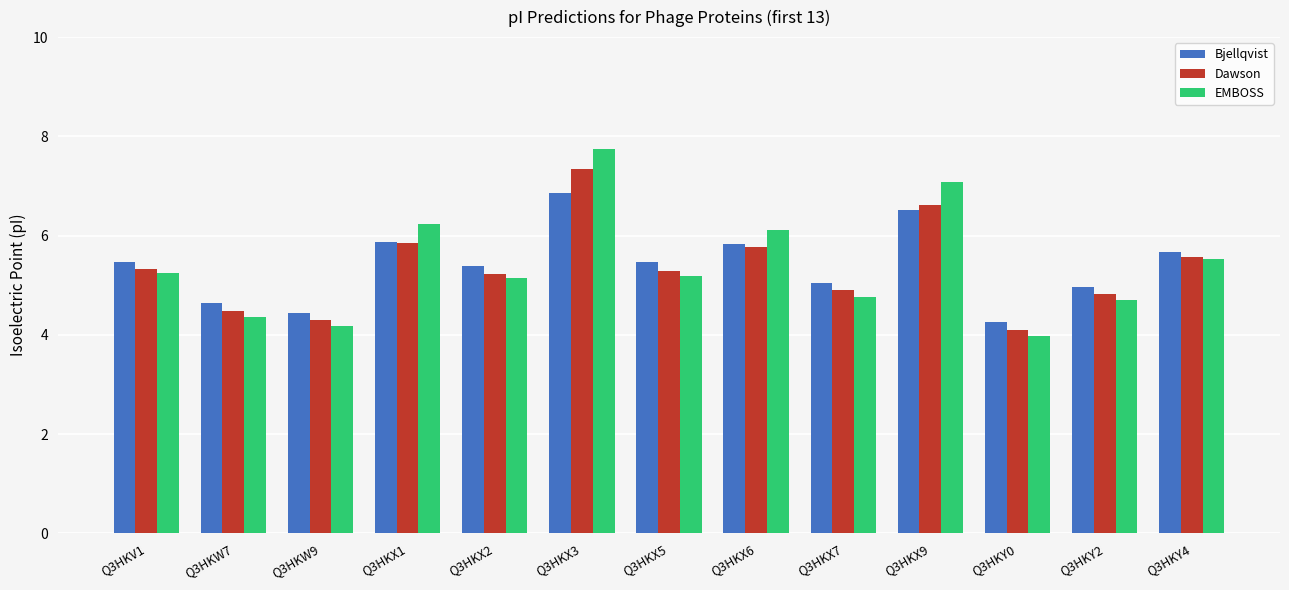

Which category has the lowest value in the Dawson series?

Q3HKY0